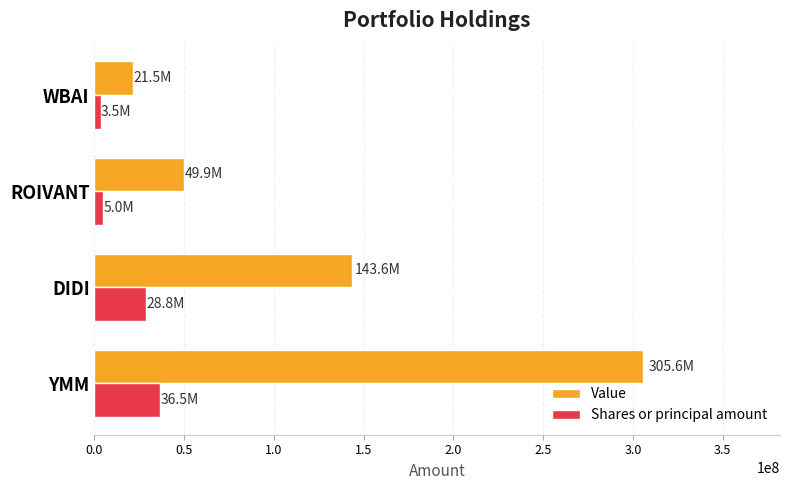

What is the difference between the maximum and minimum values in the Shares or principal amount series?

33003324